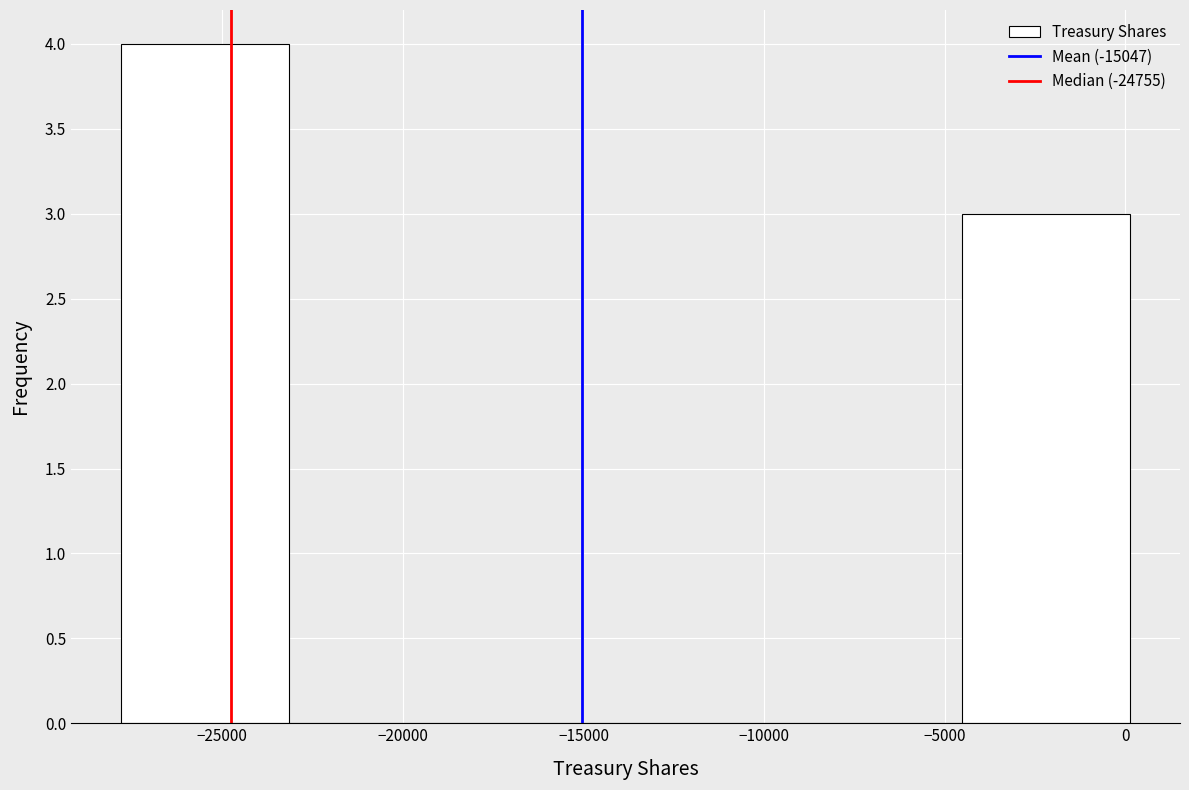

Reading left to right, transcribe this chart: for each bar, give the range it covers on the x-axis and its height. Neither the bar edges nor the heights are printed on the chart, so give them approximately, as read against the axes.

-28000 to -23000: 4
-23000 to -18500: 0
-18500 to -14000: 0
-14000 to -9000: 0
-9000 to -4500: 0
-4500 to 0: 3